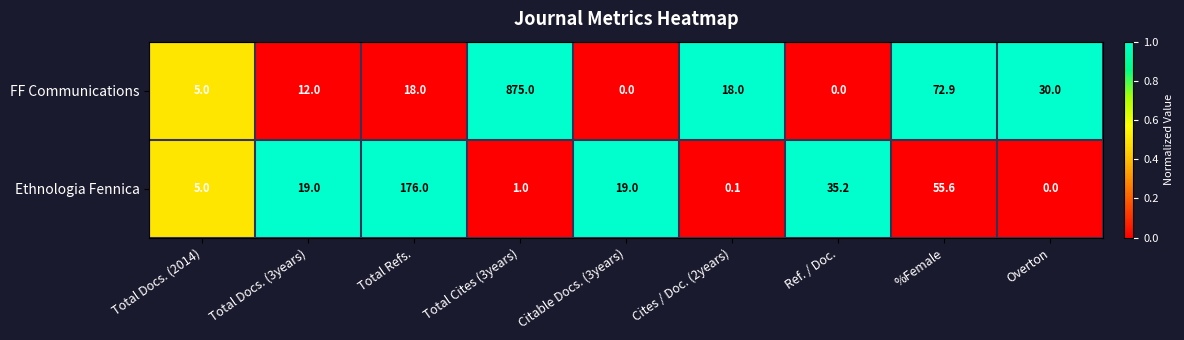

Which series has the widest spread of values?

FF Communications